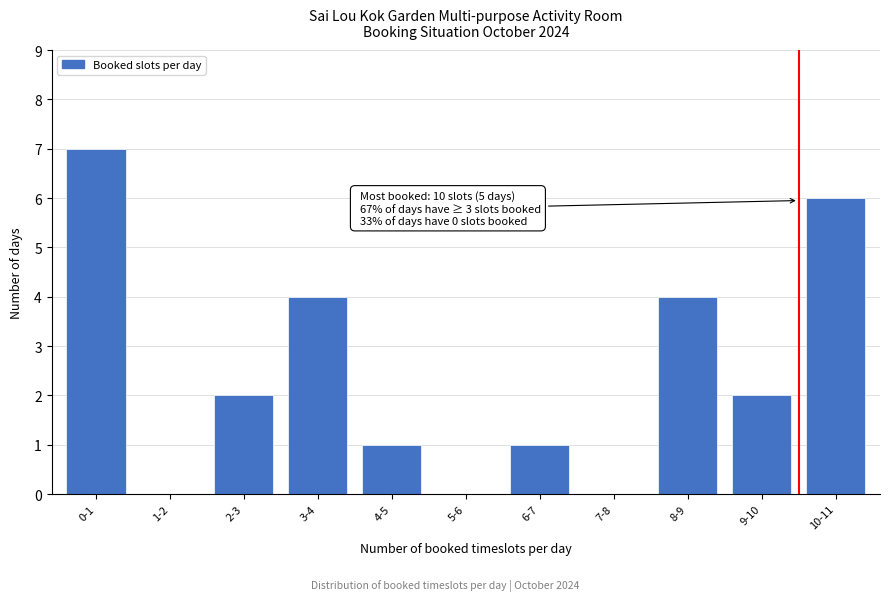

Reading right to left, what are all the values shown in this chart?

10-11=6	9-10=2	8-9=4	7-8=0	6-7=1	5-6=0	4-5=1	3-4=4	2-3=2	1-2=0	0-1=7